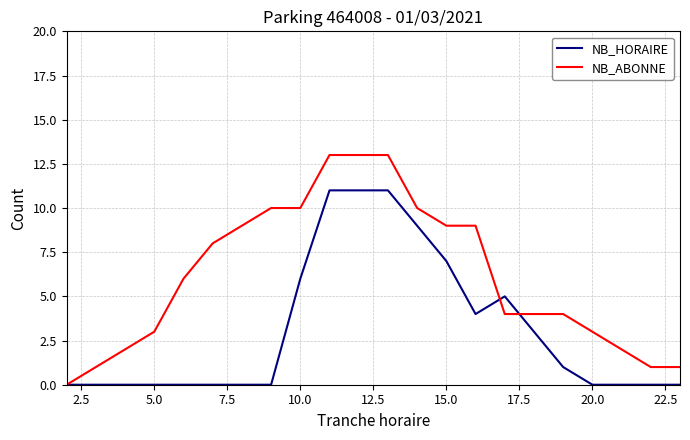

Reading right to left, extract all data points from this chart.

NB_HORAIRE: 0	0	0	0	1	3	5	4	7	9	11	11	11	6	0	0	0	0	0	0	0	0
NB_ABONNE: 1	1	2	3	4	4	4	9	9	10	13	13	13	10	10	9	8	6	3	2	1	0